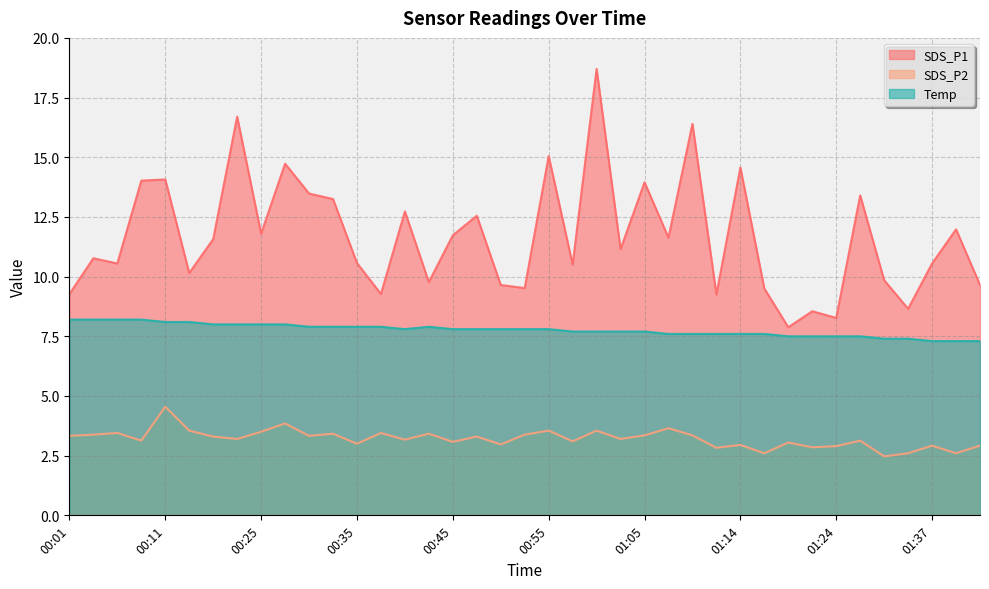

Which category has the lowest value across all series?

01:32